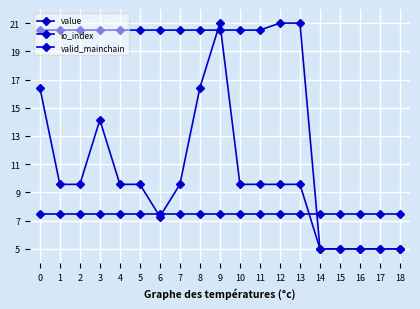

True or false: valid_mainchain has a value of 7.5 at 11.

True